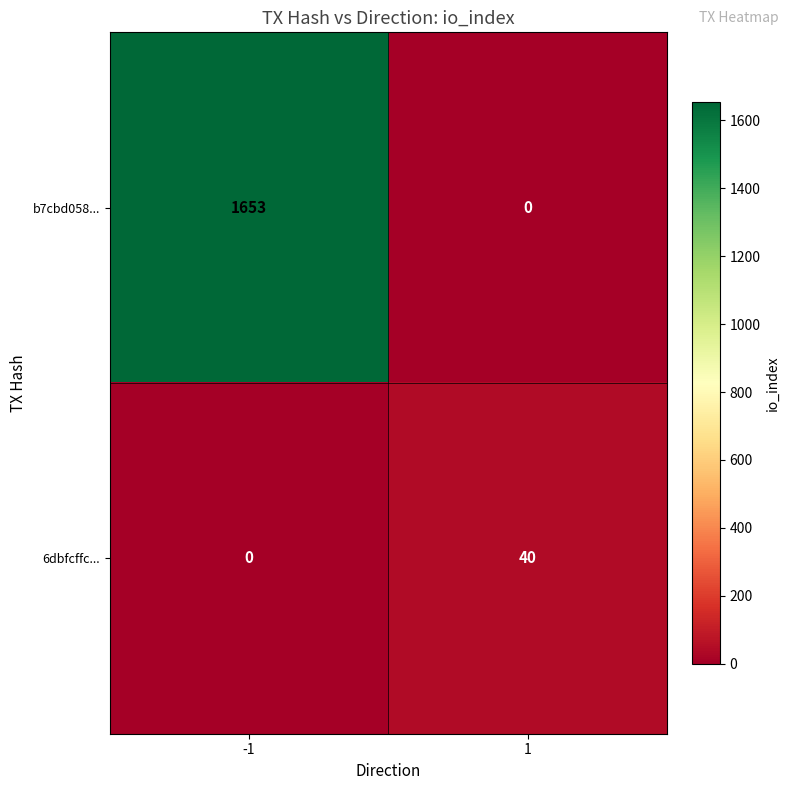

Count the number of data series in this chart.

2